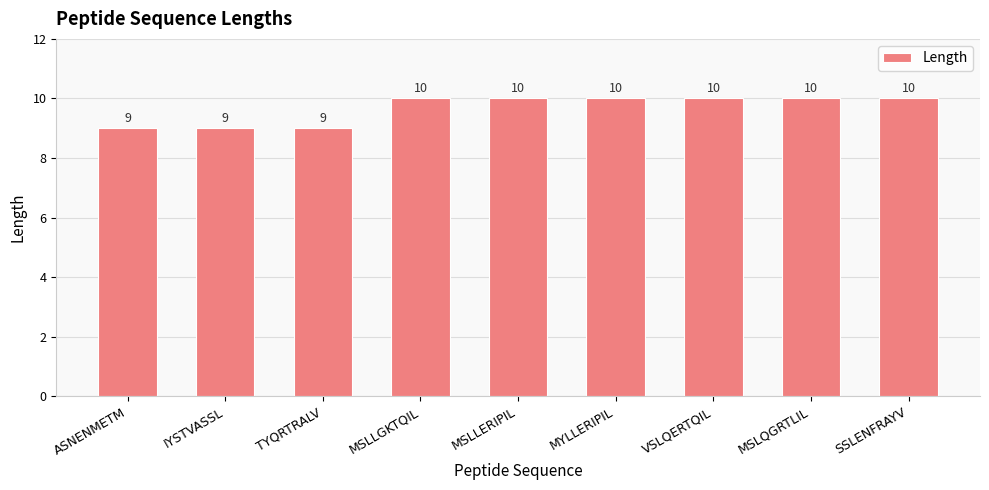

What is the average value?

10